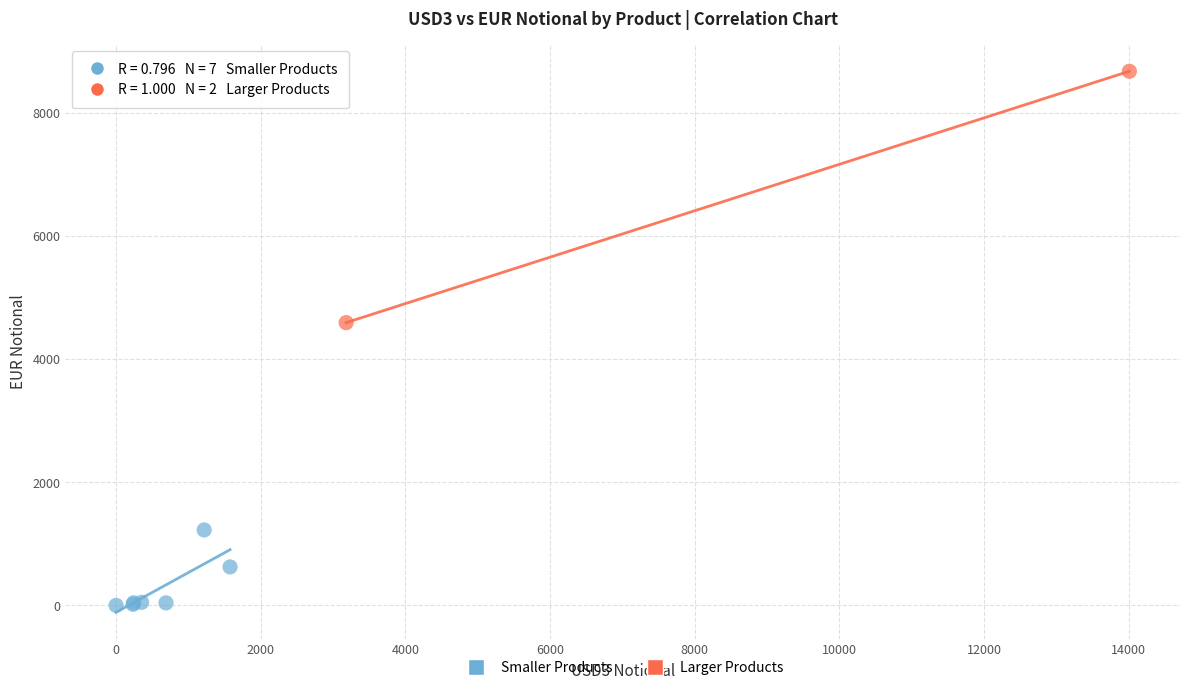

Which series contains the highest Y value?

Larger Products